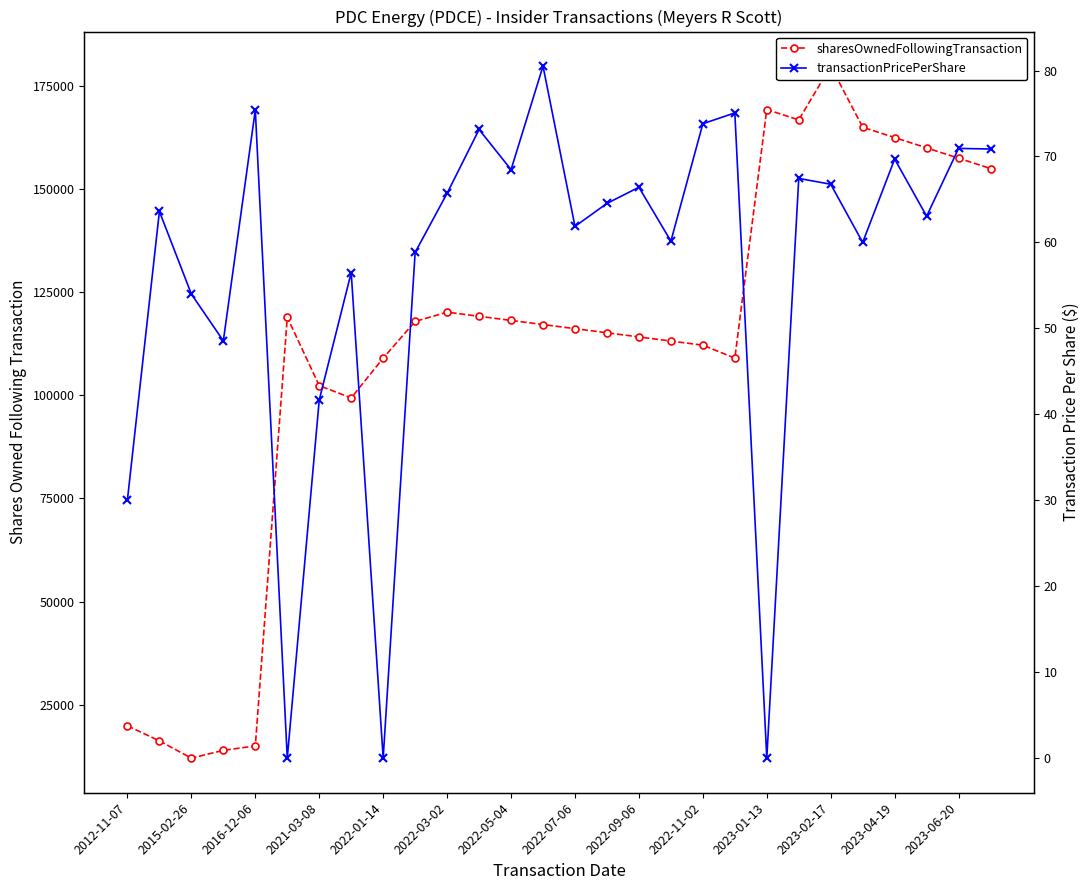

In sharesOwnedFollowingTransaction, how many points are lower than both neighbors (excluding endpoints)?

4